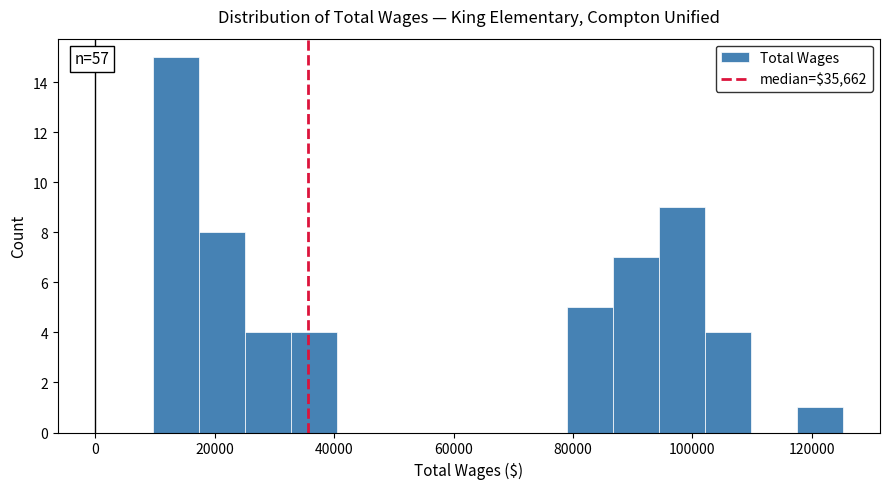

Read against the x-axis, roughly where is the centre of the tallest bar?

14000